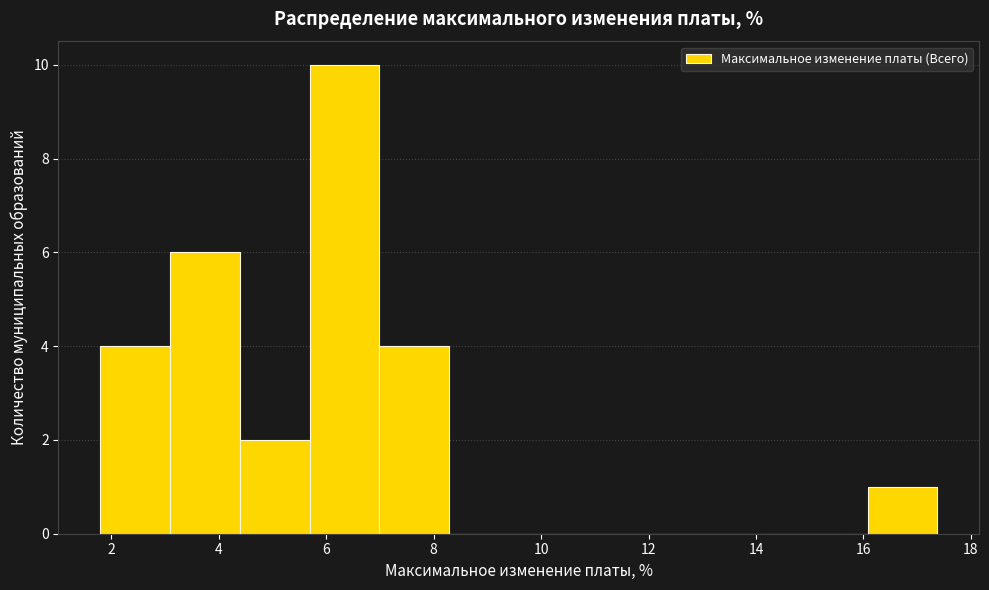

What is the height of the bar covering 3.0 to 4.4 on the x-axis? Neither the bar edges nor the heights are printed on the chart, so give them approximately, as read against the axes.

6